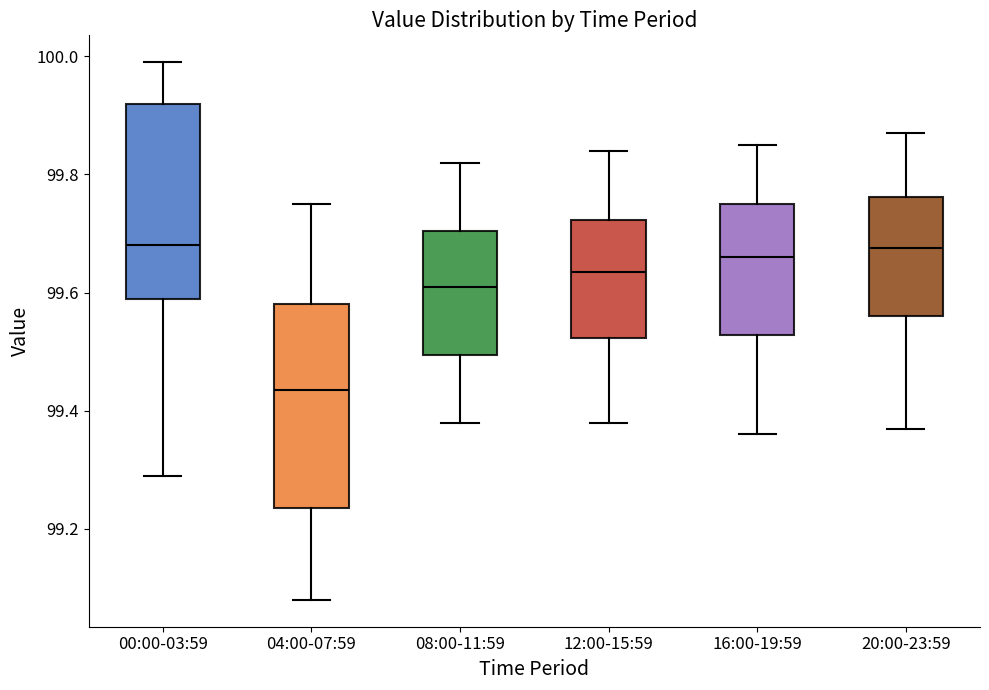

Reading left to right, transcribe this box plot: for each box, give where its median line is, the range the box spans, and where its two whiskers end, as read against the y-axis. The values are not printed on the chart, so give them approximately, as read against the axis.

00:00-03:59: median 99.68, box 99.60 to 99.92, whiskers 99.30 to 100.00
04:00-07:59: median 99.44, box 99.24 to 99.58, whiskers 99.08 to 99.76
08:00-11:59: median 99.62, box 99.50 to 99.70, whiskers 99.38 to 99.82
12:00-15:59: median 99.64, box 99.52 to 99.72, whiskers 99.38 to 99.84
16:00-19:59: median 99.66, box 99.52 to 99.76, whiskers 99.36 to 99.86
20:00-23:59: median 99.68, box 99.56 to 99.76, whiskers 99.38 to 99.88